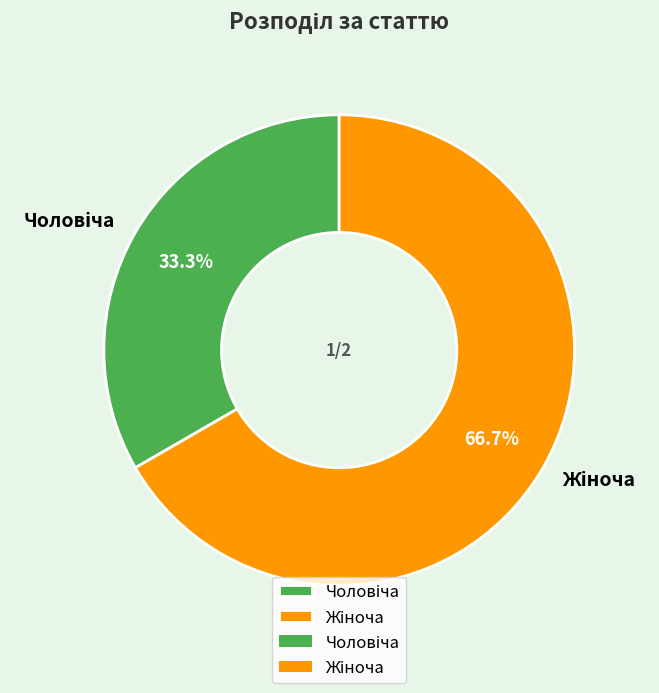

Is there a majority slice in this chart?

Yes